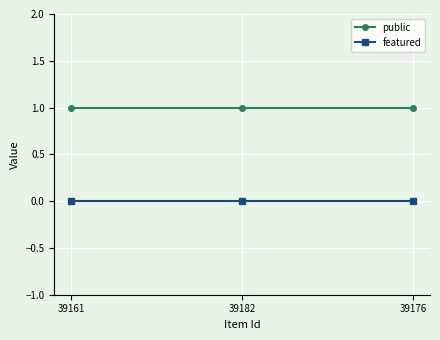

Reading left to right, transcribe all the data shown in this chart.

public: 1	1	1
featured: 0	0	0